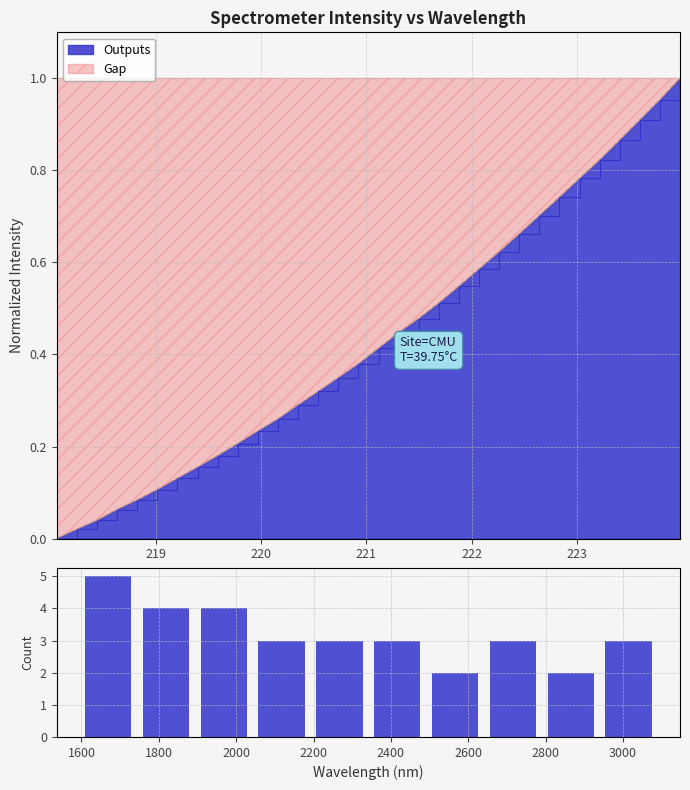

Are the bars grouped side by side (vs. stacked)?

No